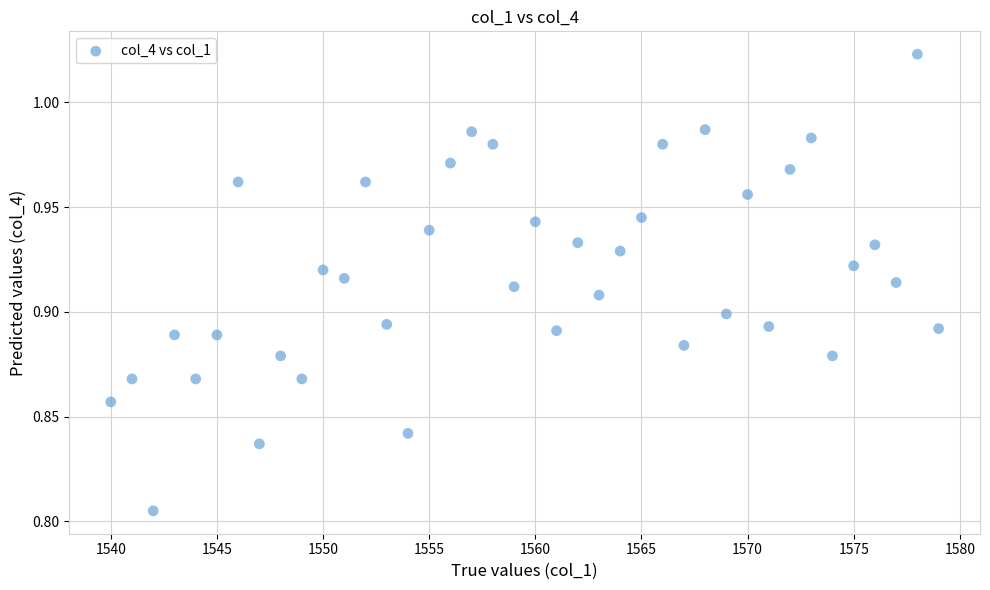

What is the range of X values (max minus min)?

39.0